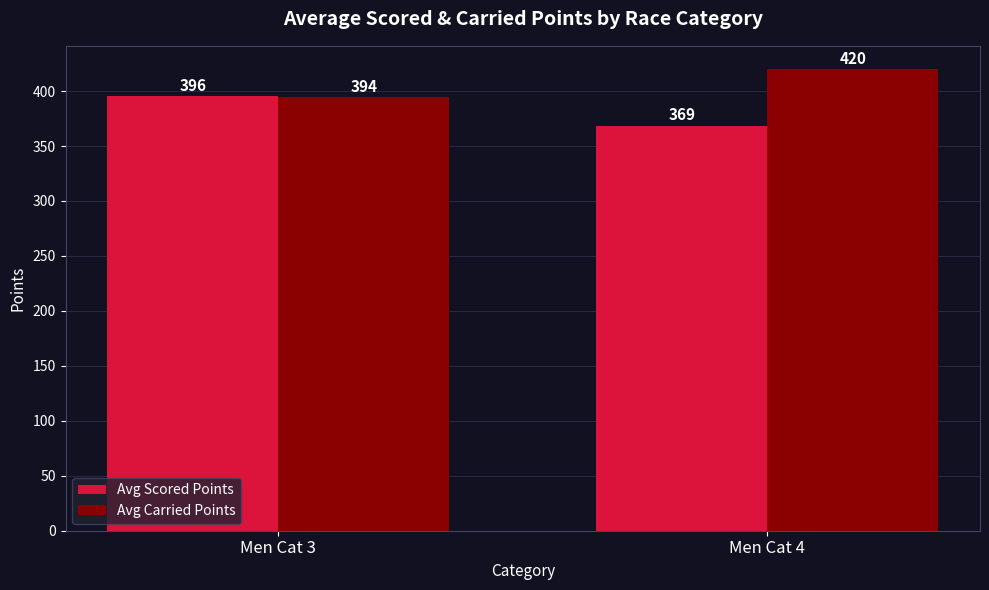

Rank the series at Men Cat 3 from highest to lowest value.

Avg Scored Points, Avg Carried Points